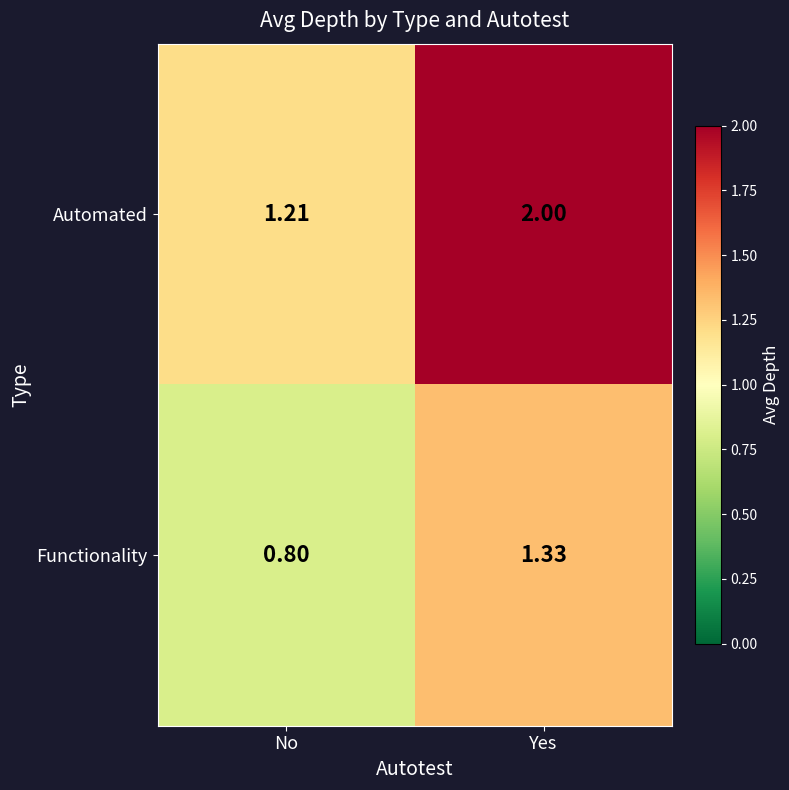

Which category has the highest value in the Automated series?

Yes